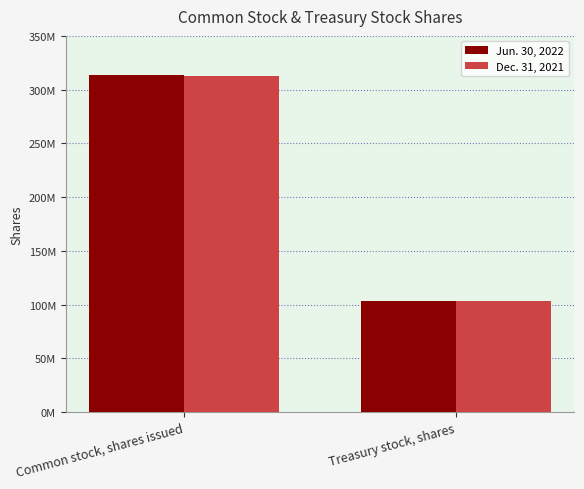

Which category has the lowest value in the Jun. 30, 2022 series?

Treasury stock, shares